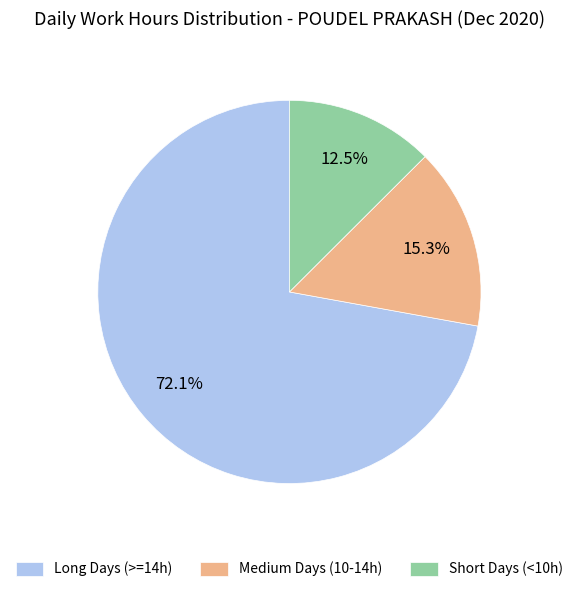

Does Long Days (>=14h) account for over 50% of the chart?

Yes